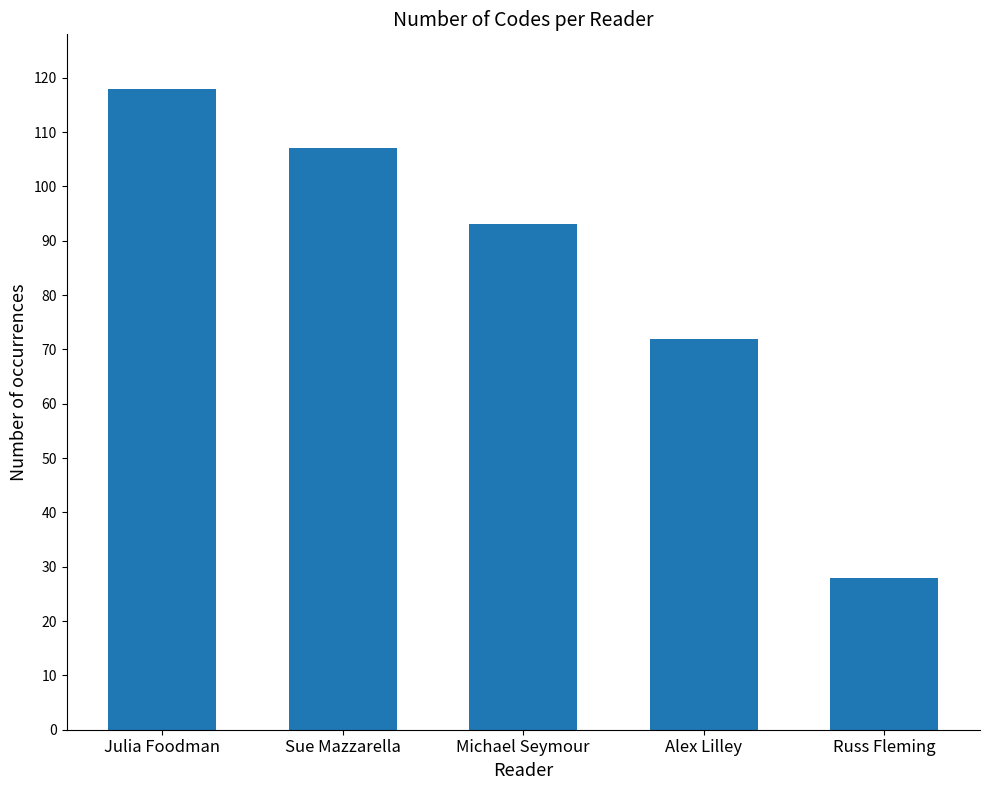

How many bars are there in total?

5